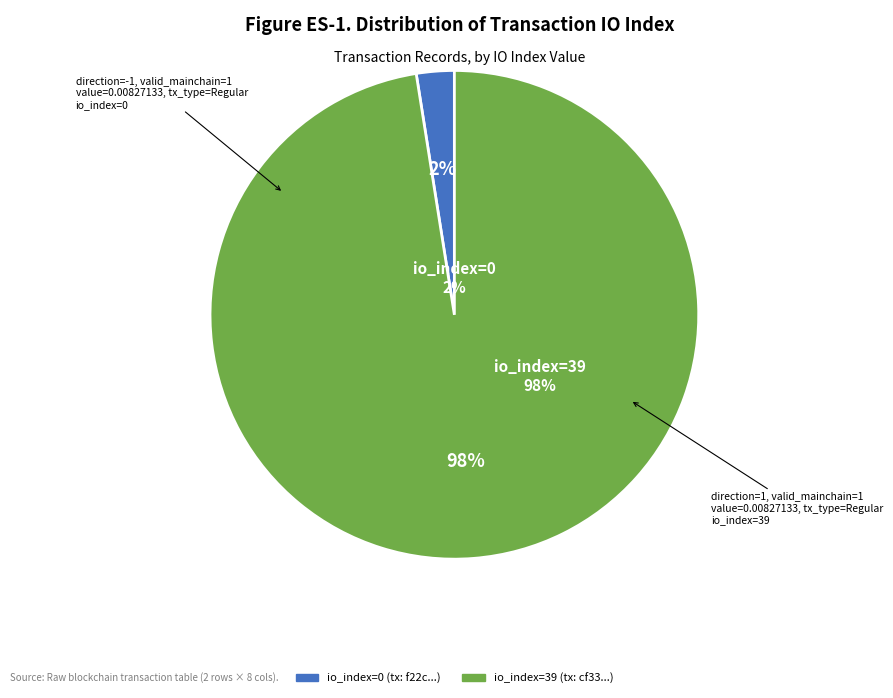

Does any single category account for the majority?

Yes